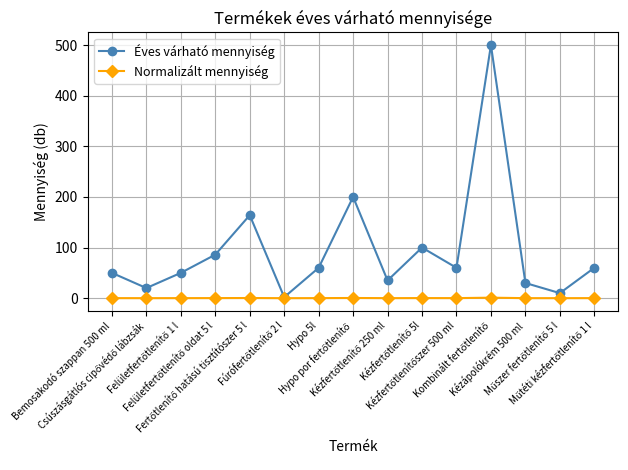

How many interior local valleys does the Éves várható mennyiség series have?

5